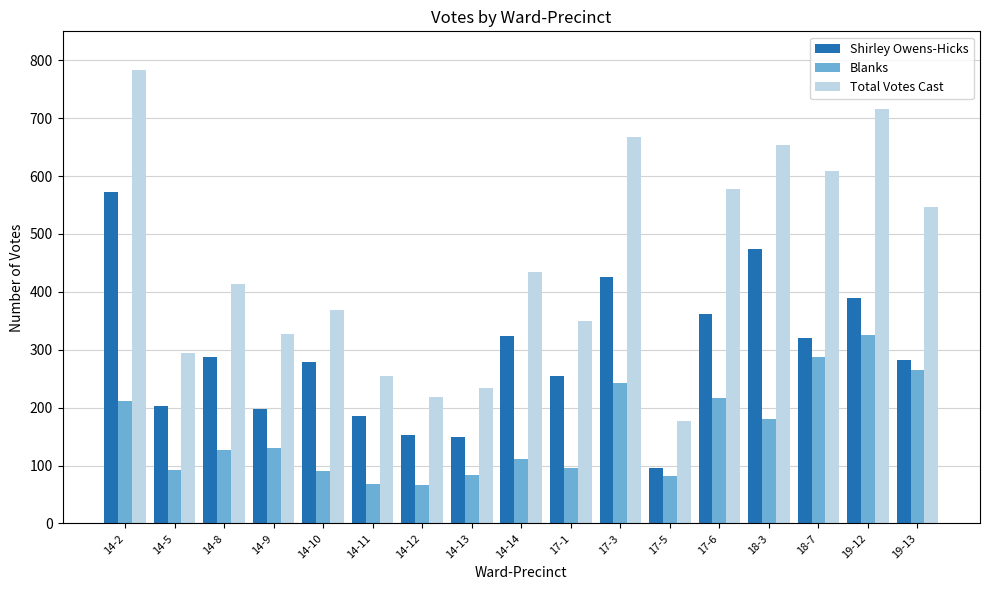

How many data points does each series have?

17